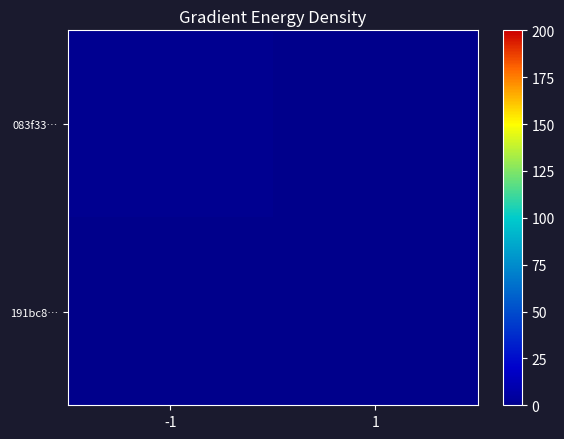

Rank the series by their maximum value, from highest to lowest.

083f33…, 191bc8…